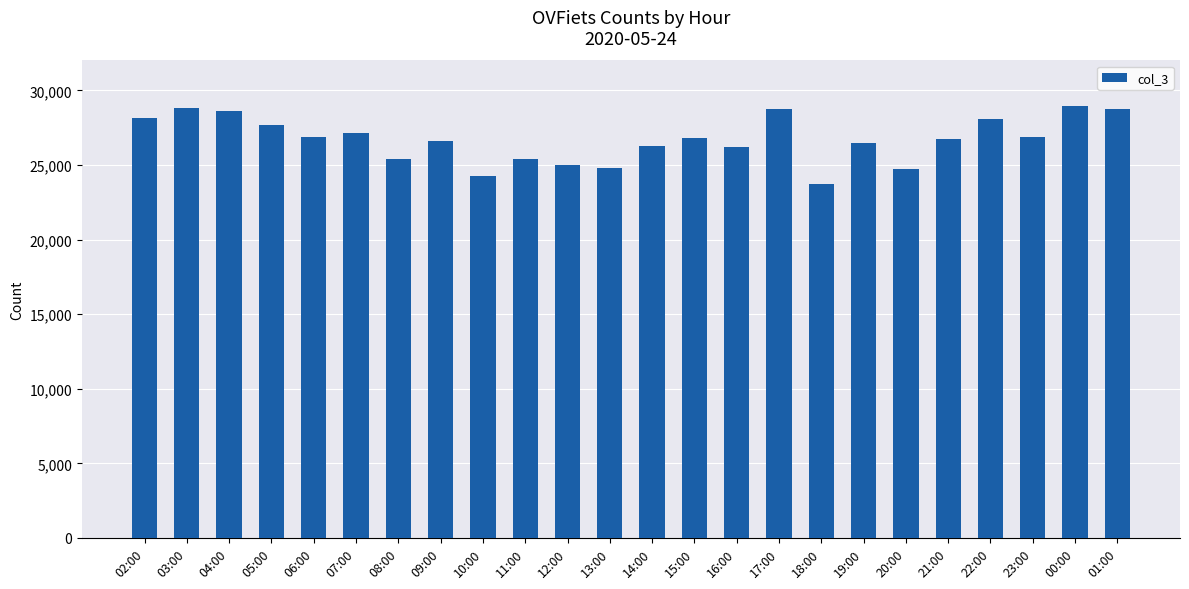

What is the average value?

26708